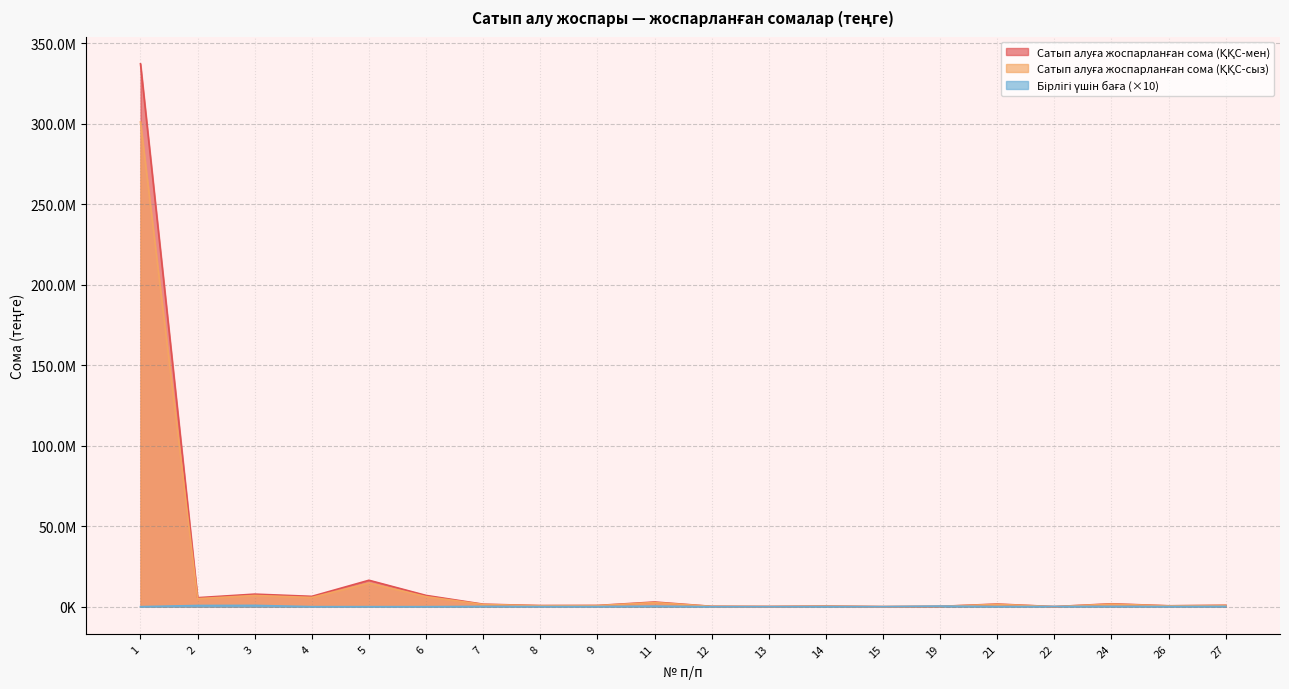

After their last crossing, which series has the higher values: Сатып алуға жоспарланған сома (ҚҚС-сыз) or Бірлігі үшін баға?

Сатып алуға жоспарланған сома (ҚҚС-сыз)